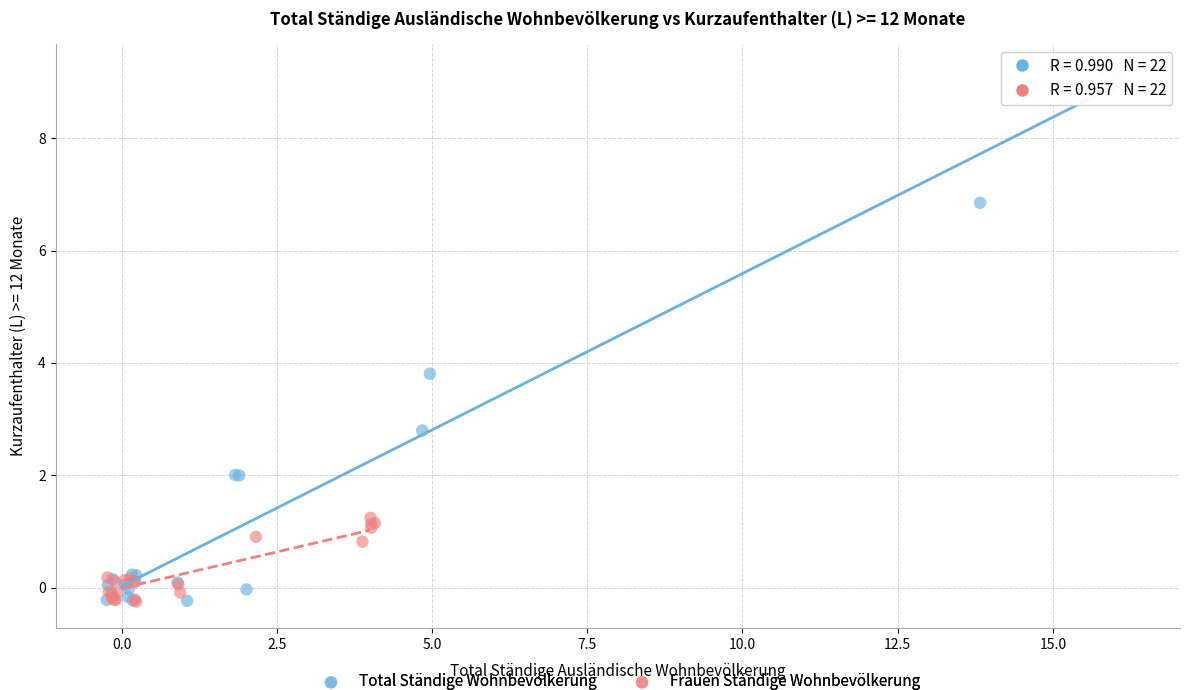

Which series reaches the maximum Y coordinate?

Total Ständige Wohnbevölkerung